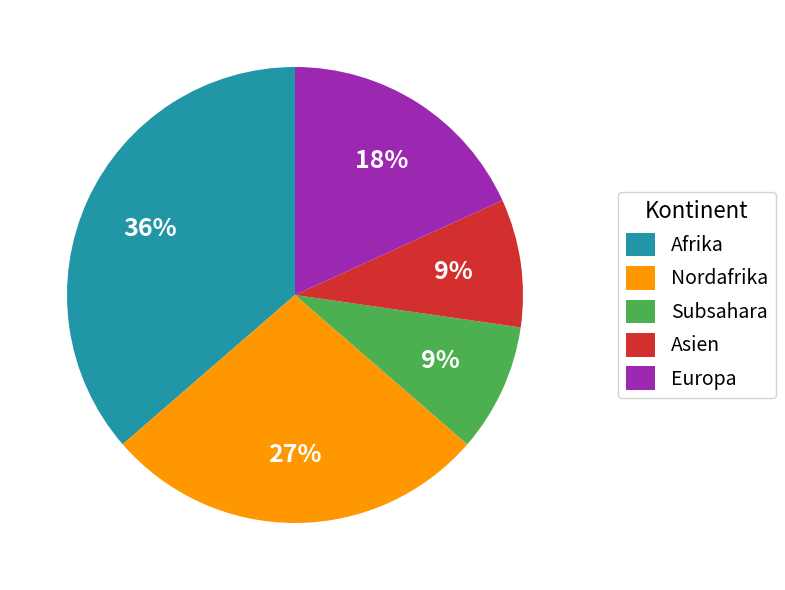

To the nearest percent, what is the difference between the largest and smallest slice percentages?

27%